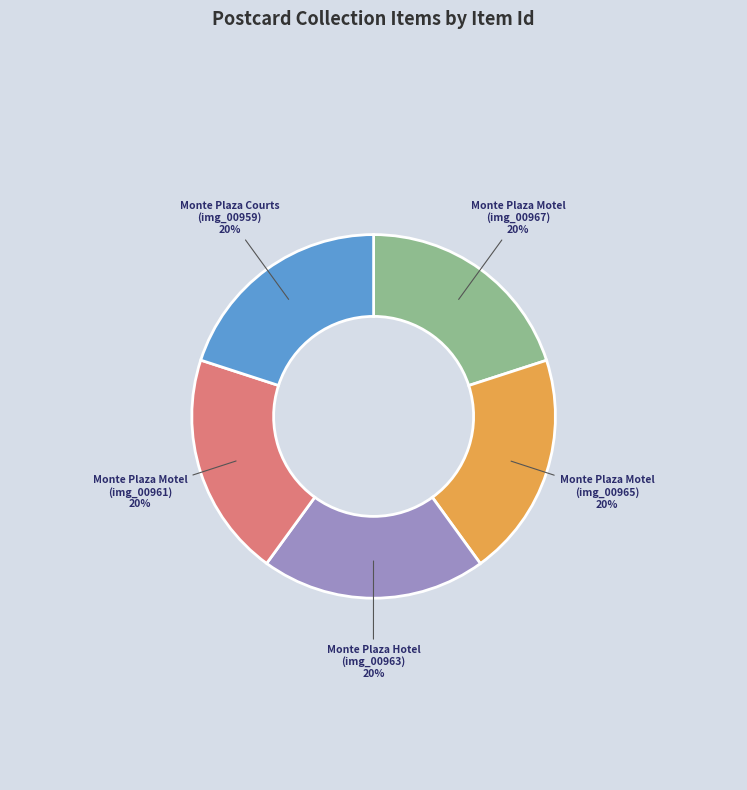

How many slices are in this pie chart?

5